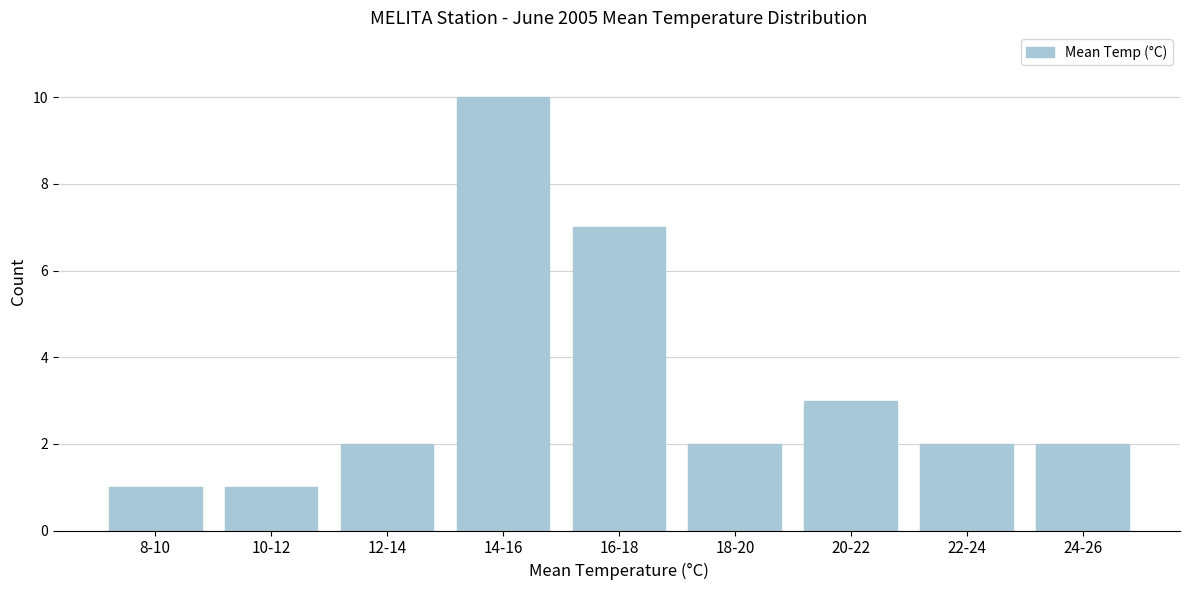

Reading left to right, transcribe all the data shown in this chart.

1	1	2	10	7	2	3	2	2